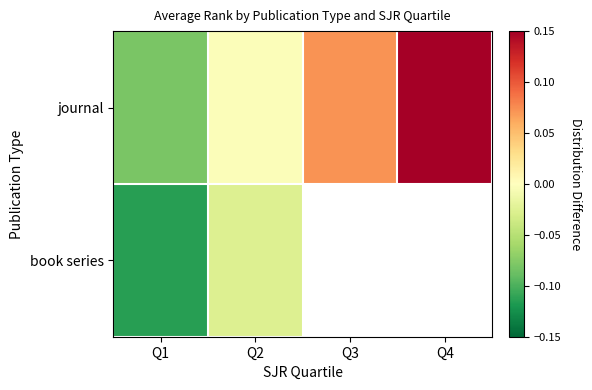

At which label is book series closest to 0?

Q2